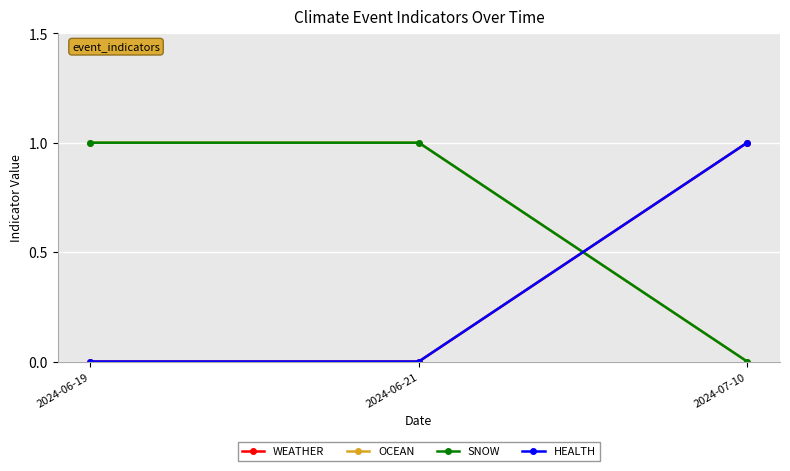

What is the difference between the SNOW values at 2024-06-21 and 2024-07-10?

1